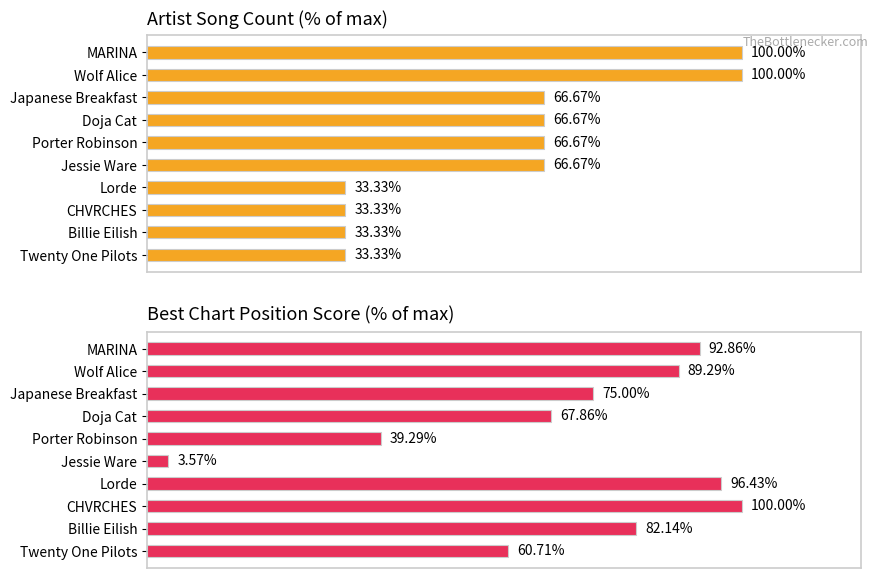

Is the value of Song Count at Doja Cat greater than the value of Best Position (inverted) at Billie Eilish?

No